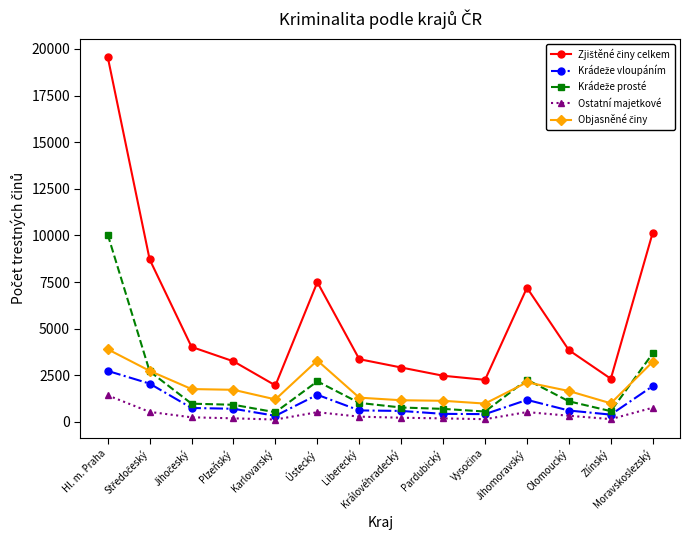

How many lines are shown in the chart?

5